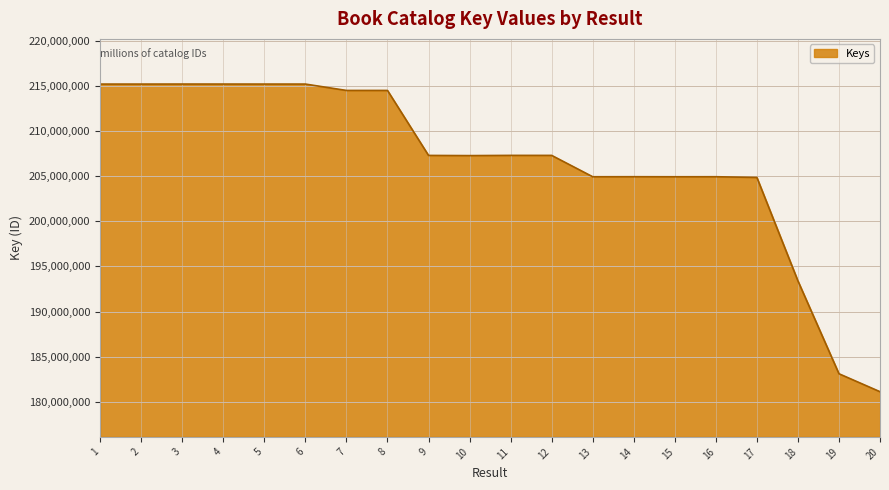

Count the number of categories in the chart.

20